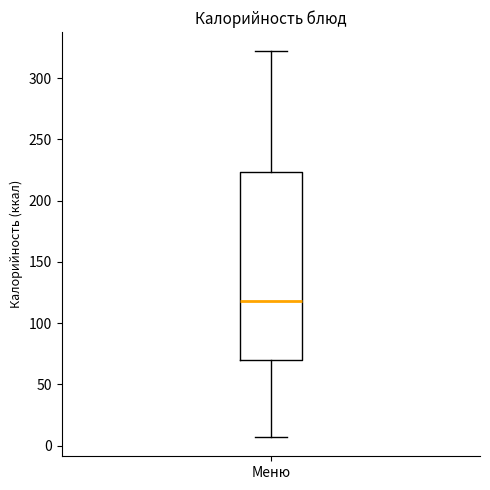

Read this box plot against the y-axis: the position of the median line, the range covered by the box, and the ends of both whiskers. The values are not printed on the chart, so give them approximately, as read against the axis.

median 120, box 70 to 225, whiskers 5 to 320